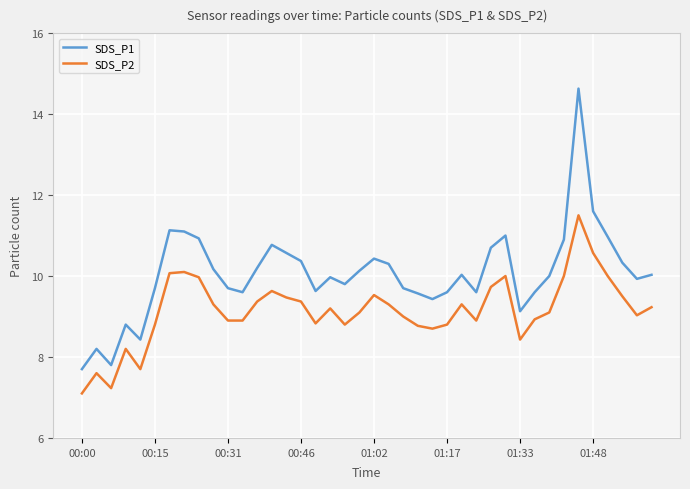

What is the minimum value shown in the chart?

7.1